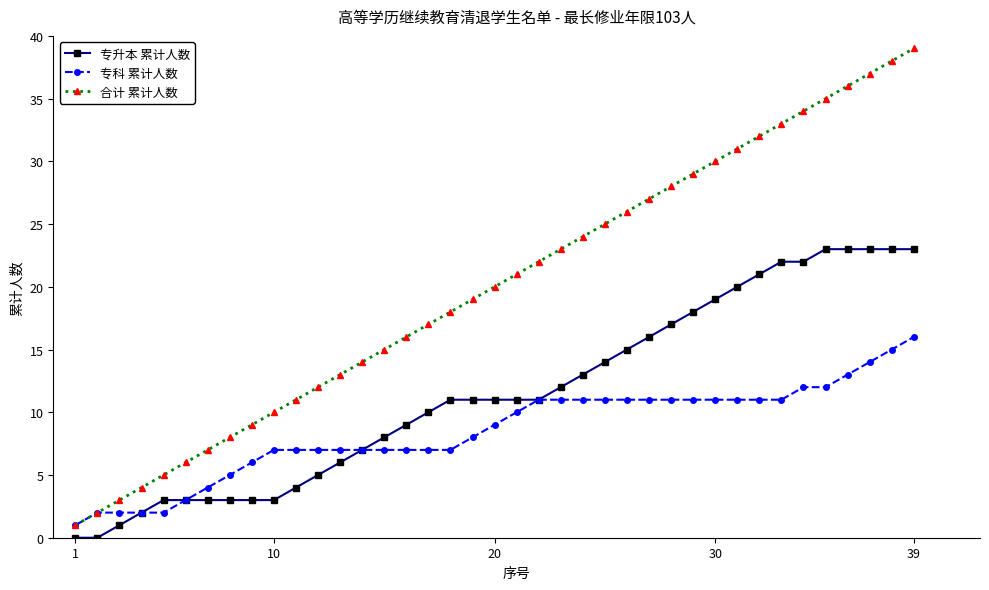

Which series has the largest range (max minus min)?

合计 累计人数